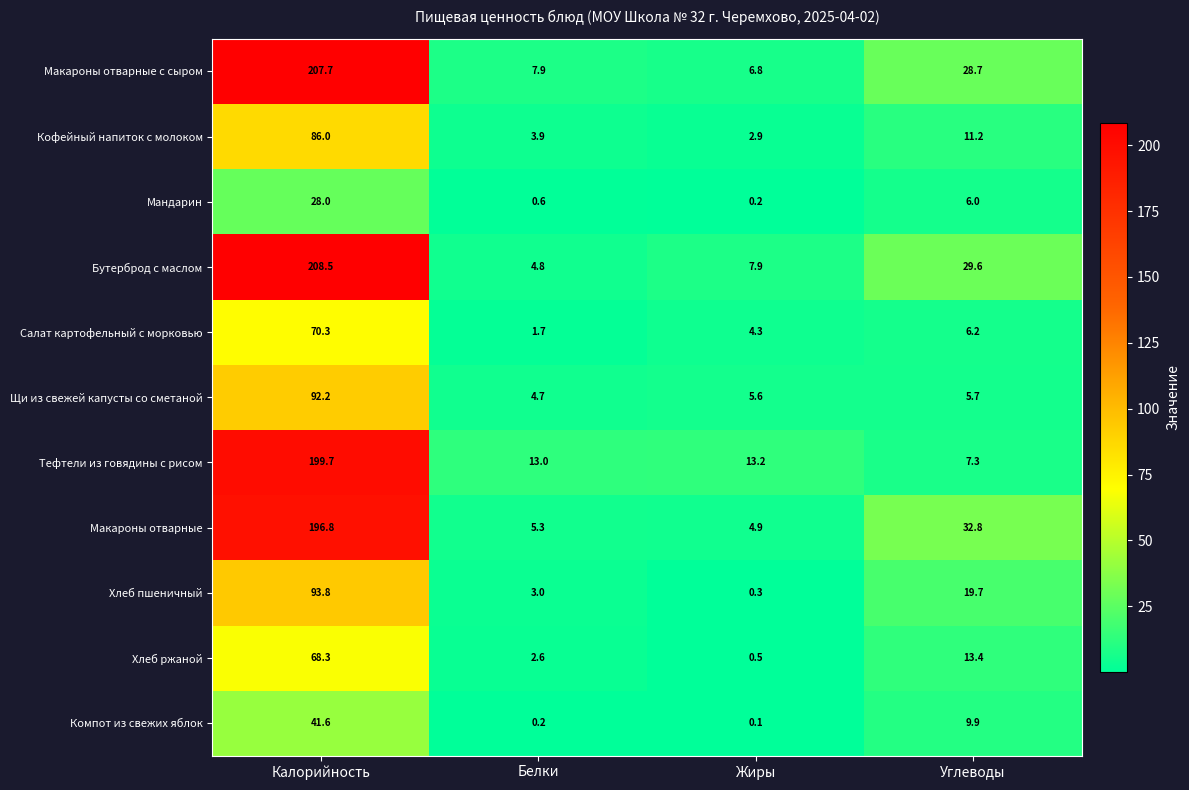

What is the sum of all Хлеб ржаной values?

84.8